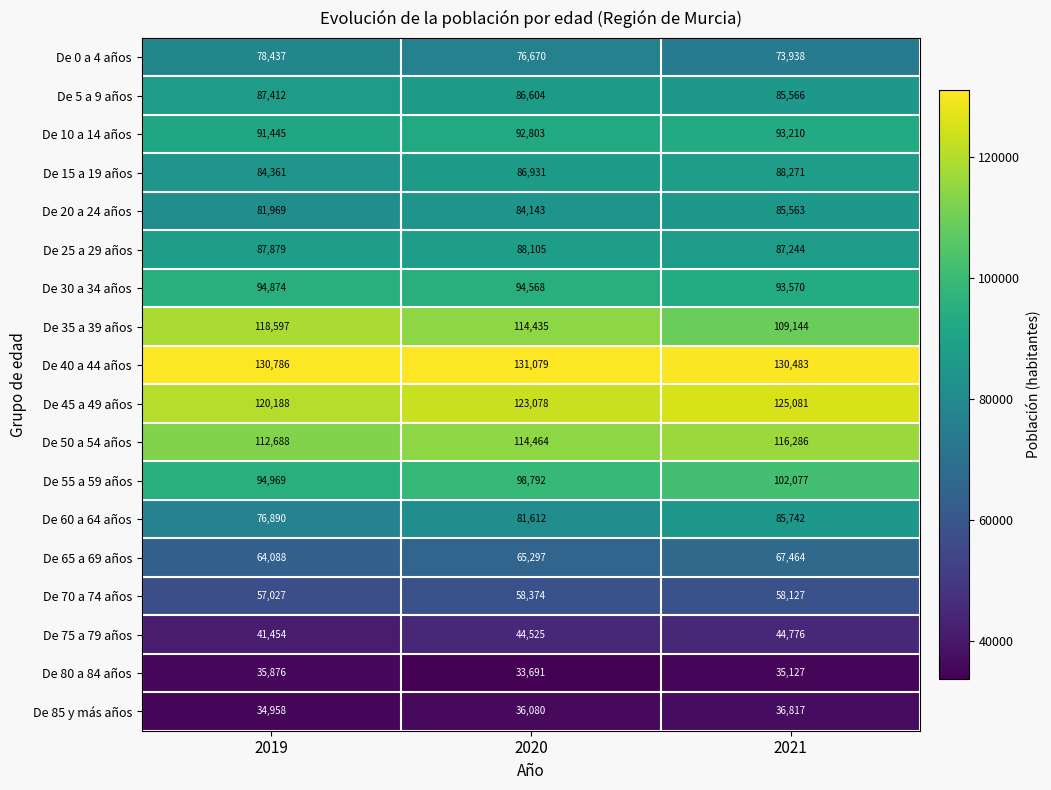

What is the minimum value shown in the chart?

33691